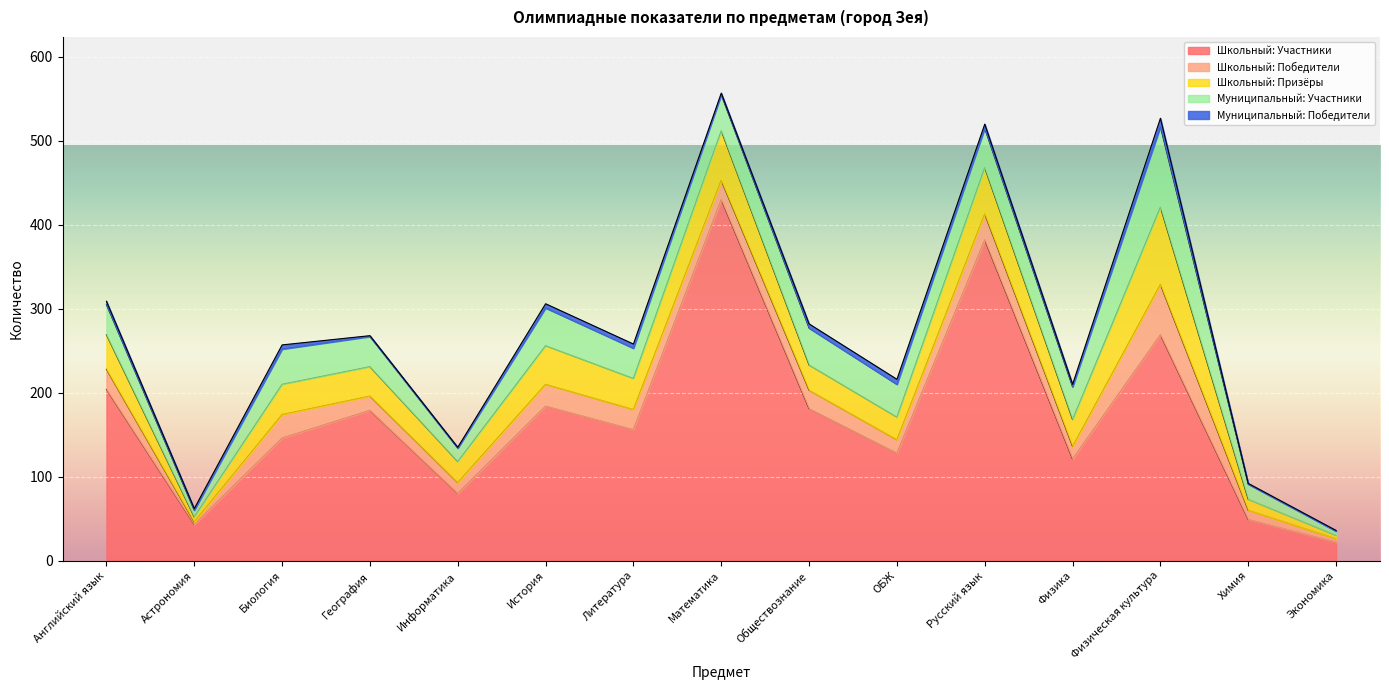

How many values in the Школьный: Призёры series exceed 35?

7